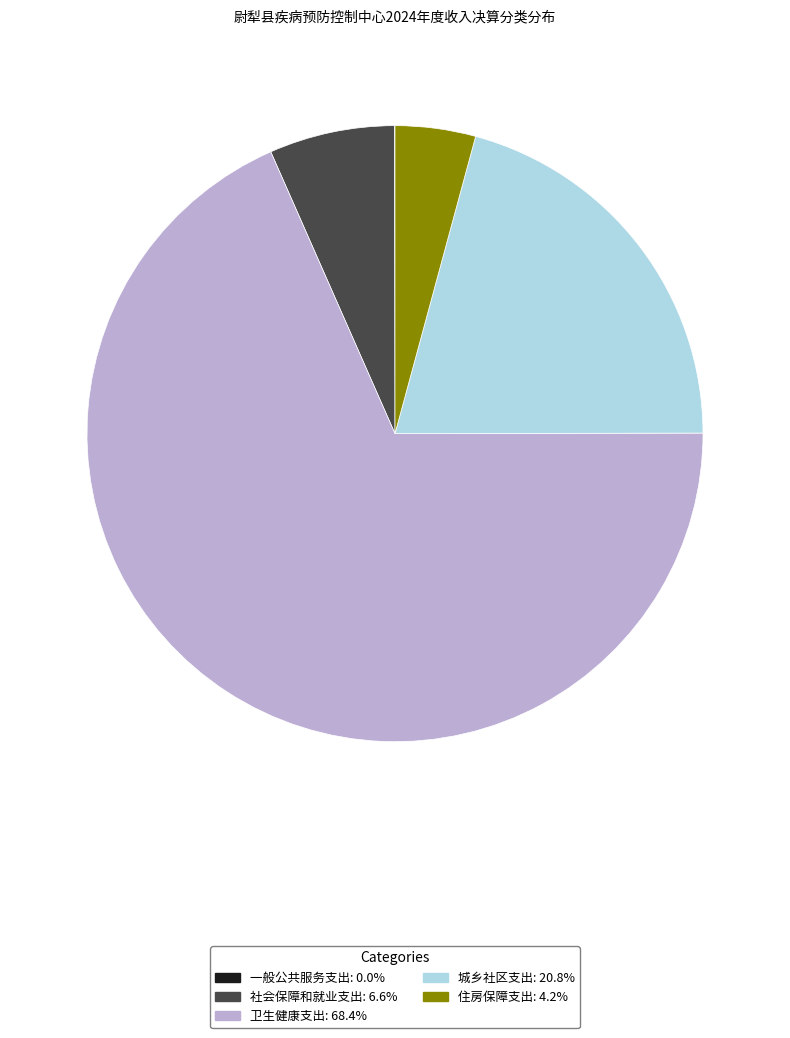

Approximately how many times larger is the value at 城乡社区支出 compared to 卫生健康支出?

0.3